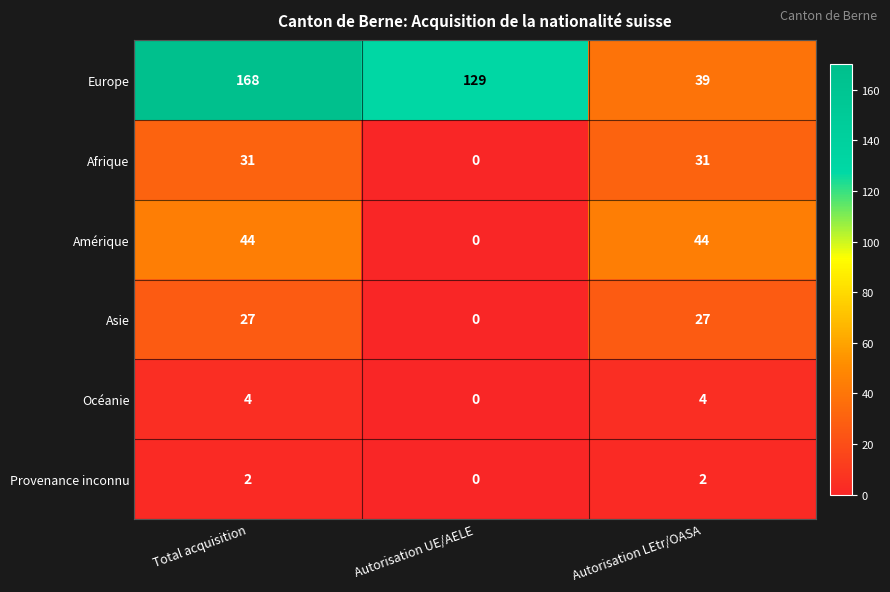

At Autorisation LEtr/OASA, list the series in order from smallest to largest.

Provenance inconnu, Océanie, Asie, Afrique, Europe, Amérique